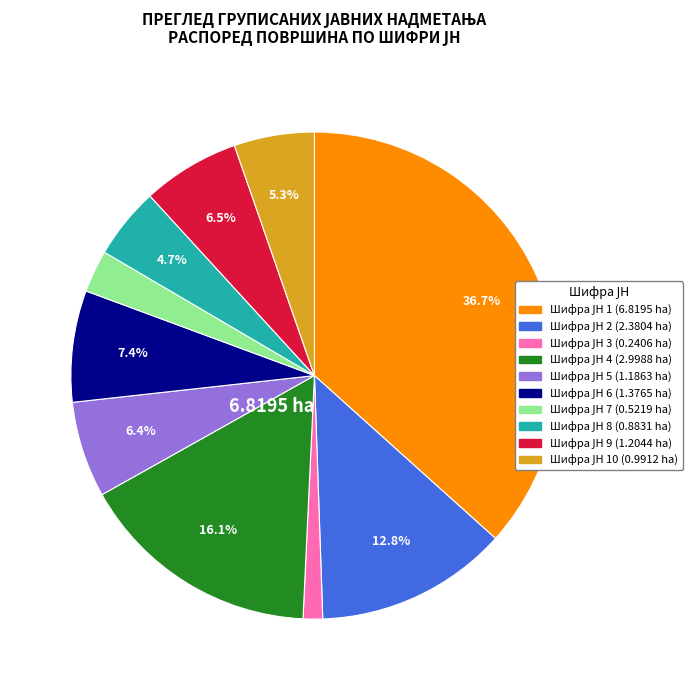

To the nearest percent, what is the difference between the largest and smallest slice percentages?

35%